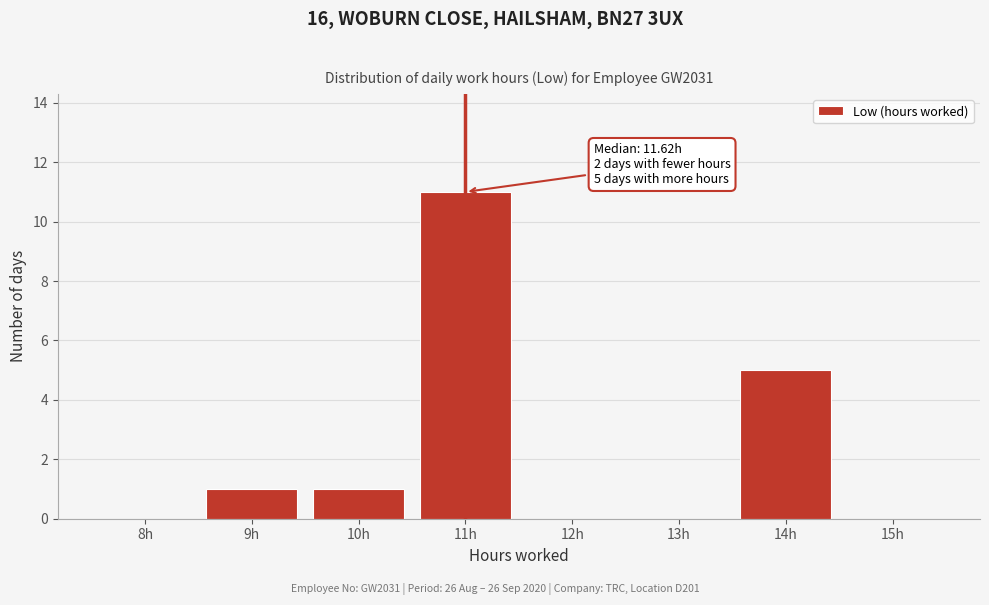

Reading left to right, what are all the values shown in this chart?

8h=0	9h=1	10h=1	11h=11	12h=0	13h=0	14h=5	15h=0